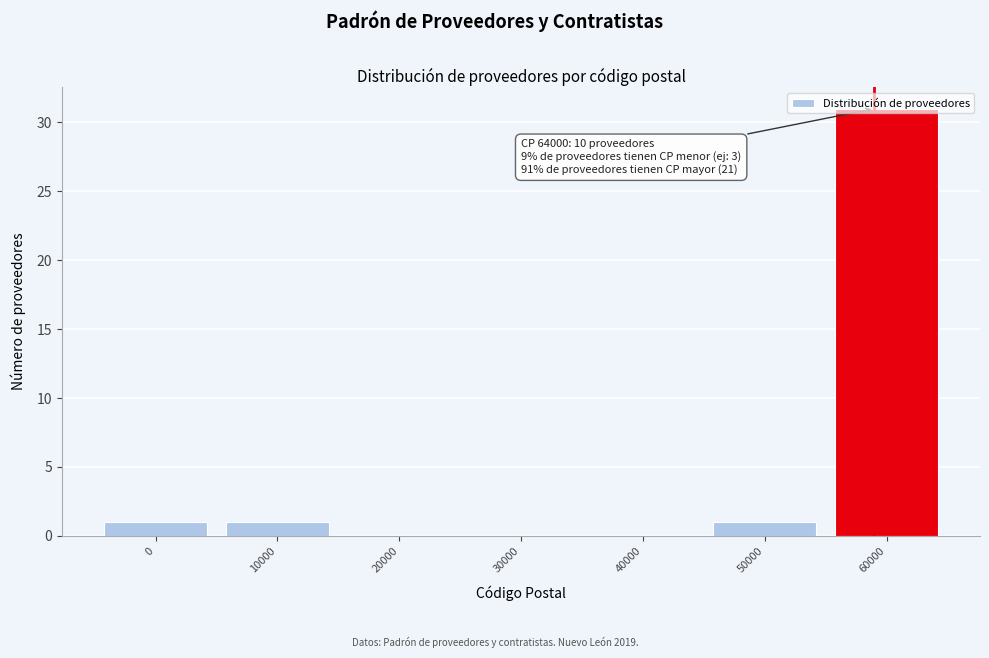

Between 10000 and 40000, which is larger?

10000